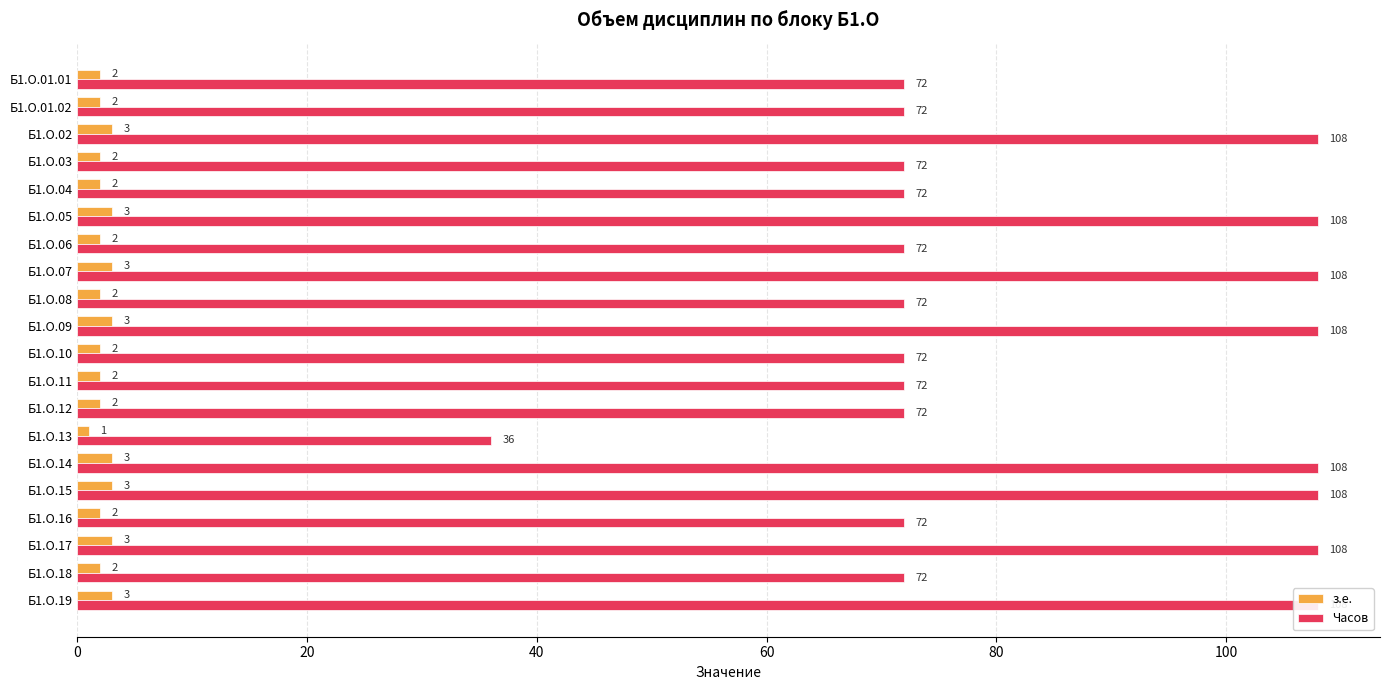

What is the approximate value of з.е. at Б1.О.10?

2